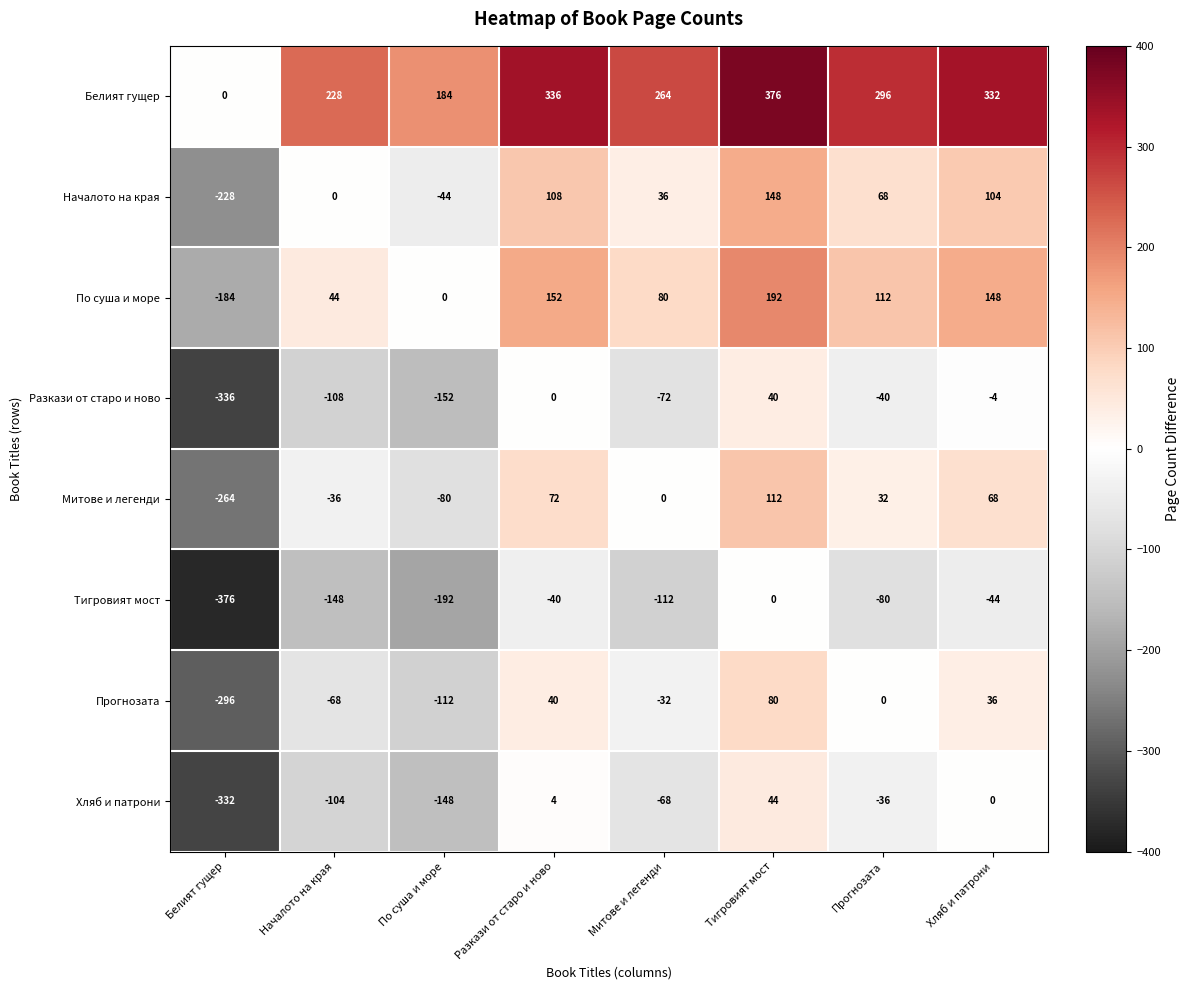

The value of Прогнозата at Хляб и патрони is 36. True or false?

True